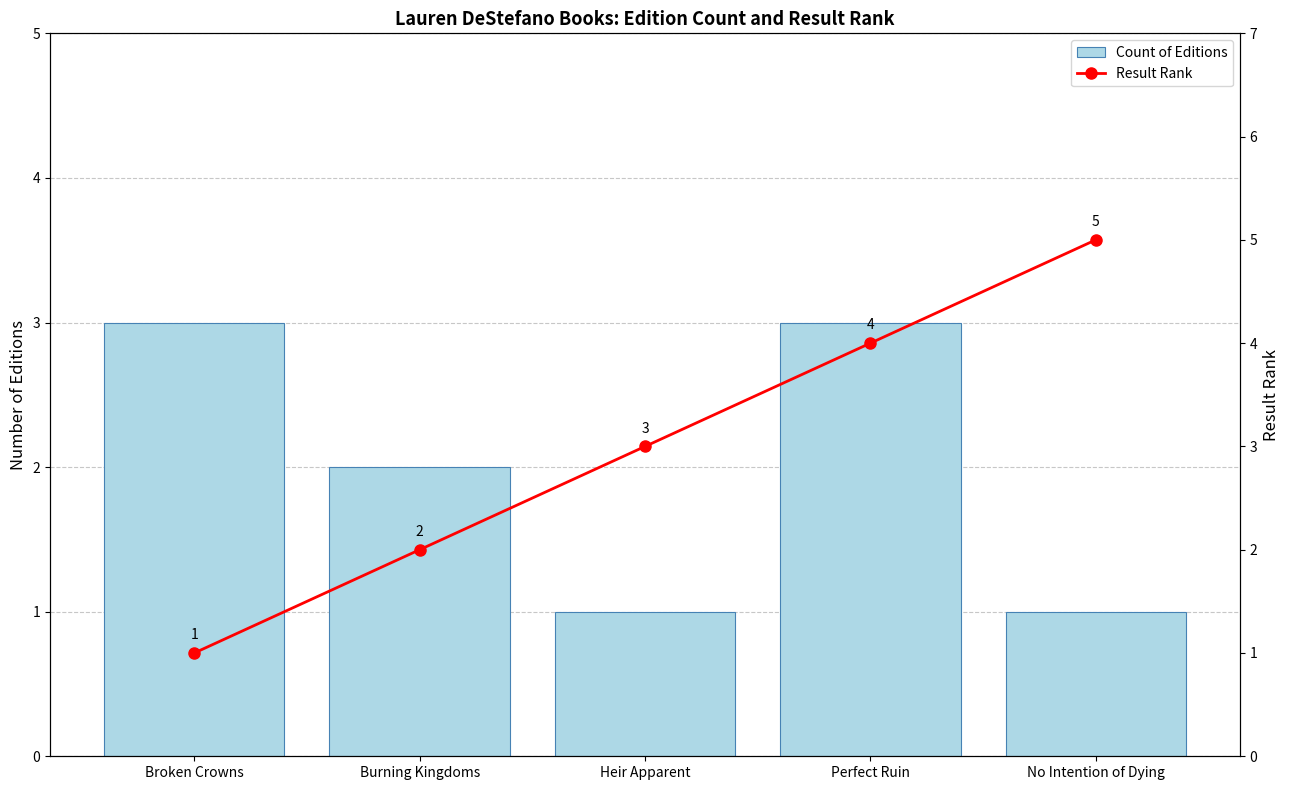

Which series has the widest spread of values?

Result Rank